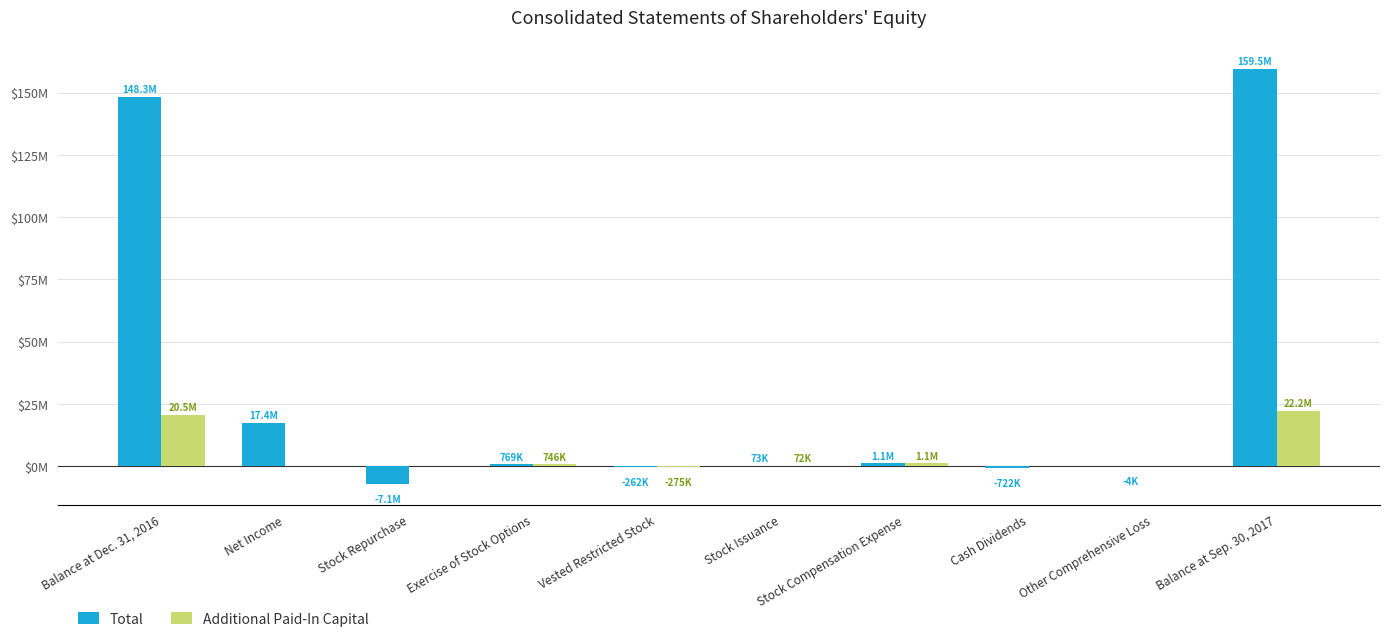

What is the sum of all Additional Paid-In Capital values?

44337374